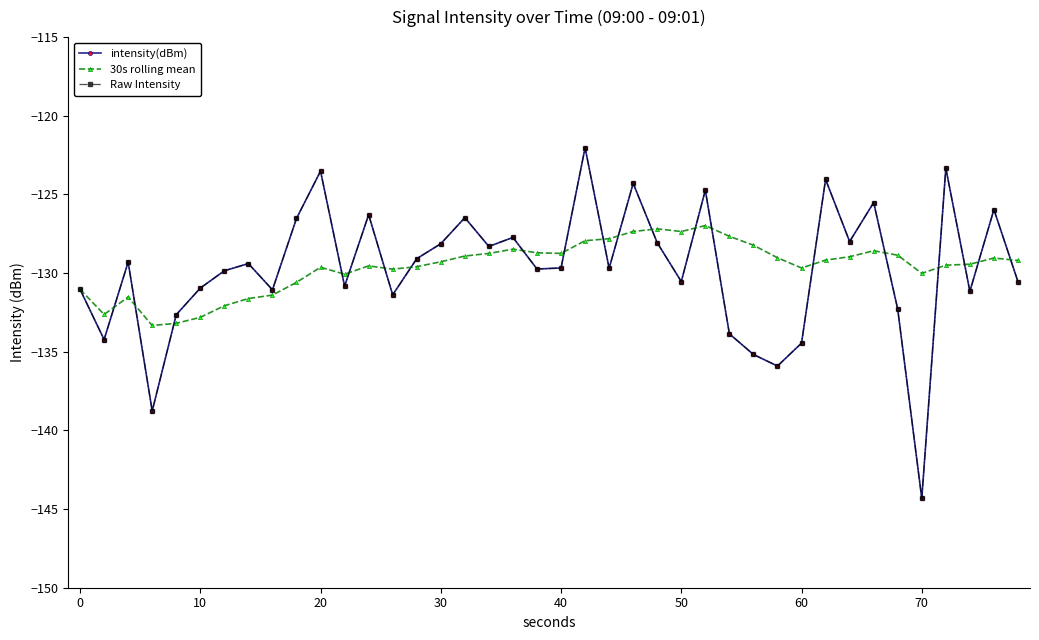

Which series has the largest range (max minus min)?

intensity(dBm)